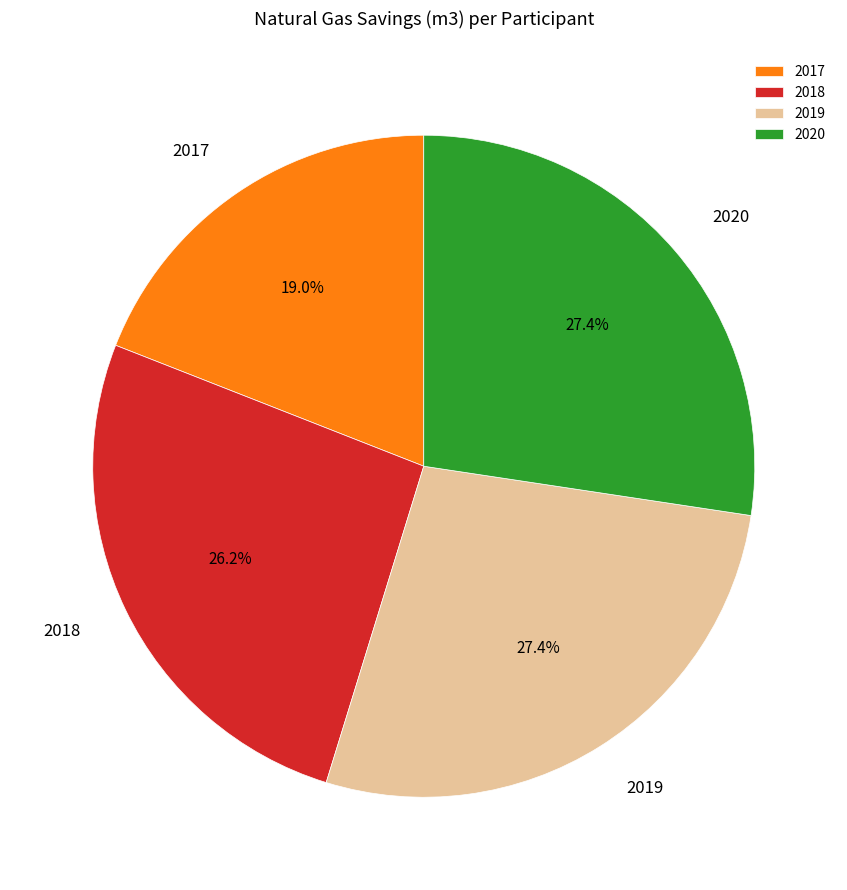

Is 2019 the majority of the pie?

No